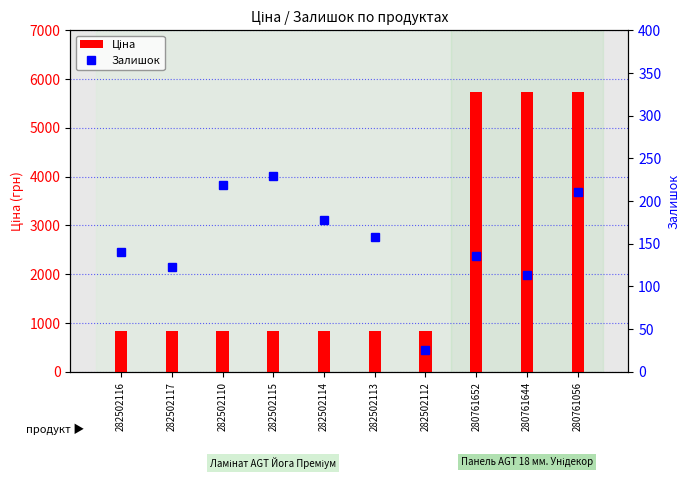

How many data points in Залишок are less than 158?

5